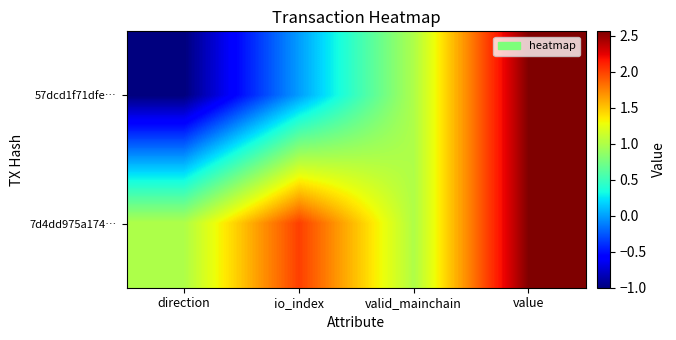

Which series has the largest range (max minus min)?

57dcd1f71dfe…